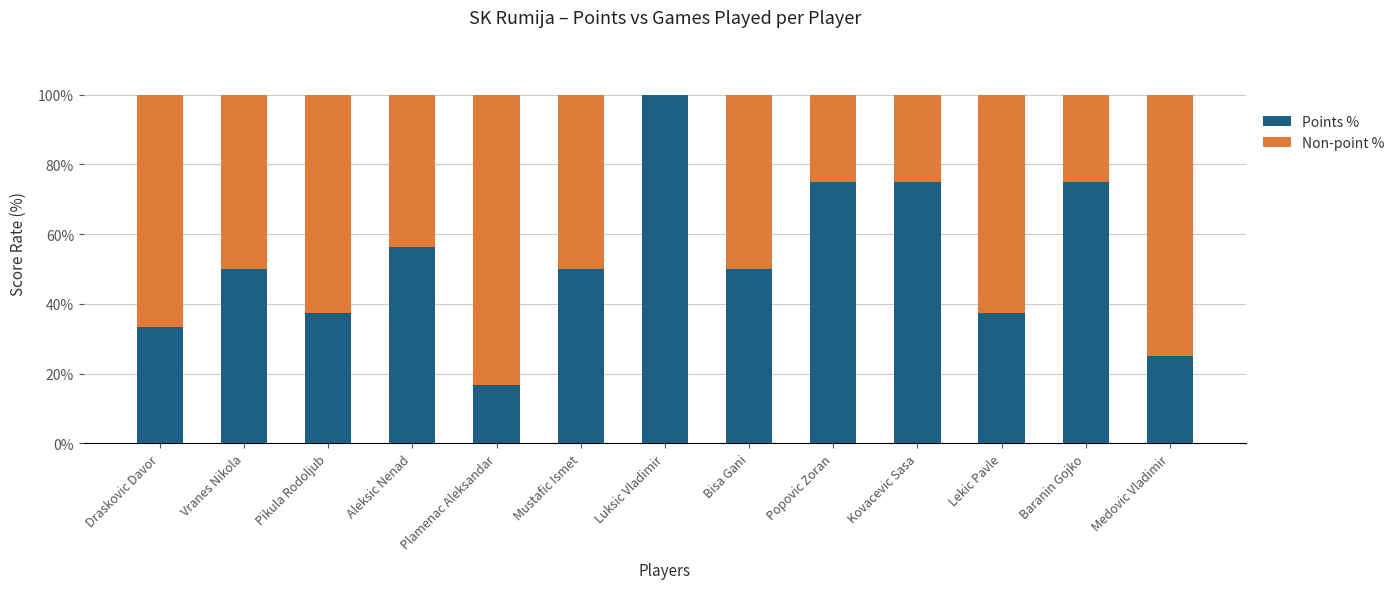

Is it true that Points % equals 53.4 at Pikula Rodoljub?

False